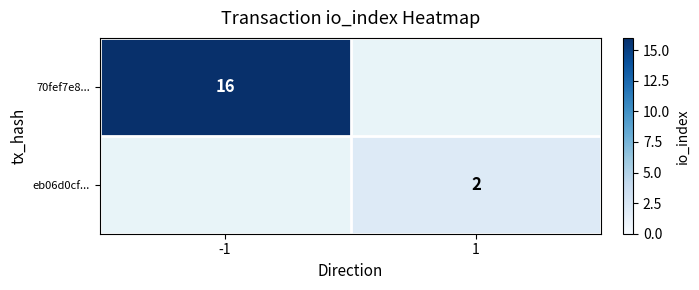

The 70fef7e8... series shows 7 at -1. True or false?

False